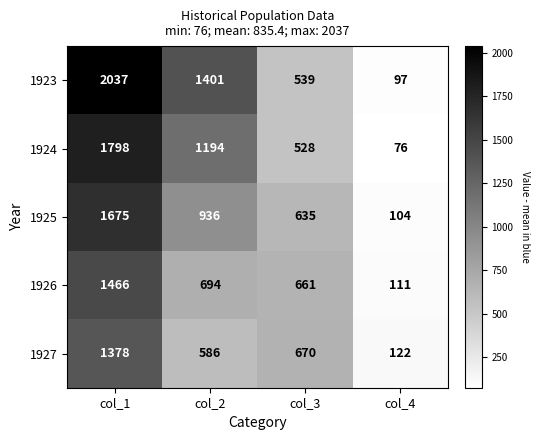

Which series has the widest spread of values?

1923